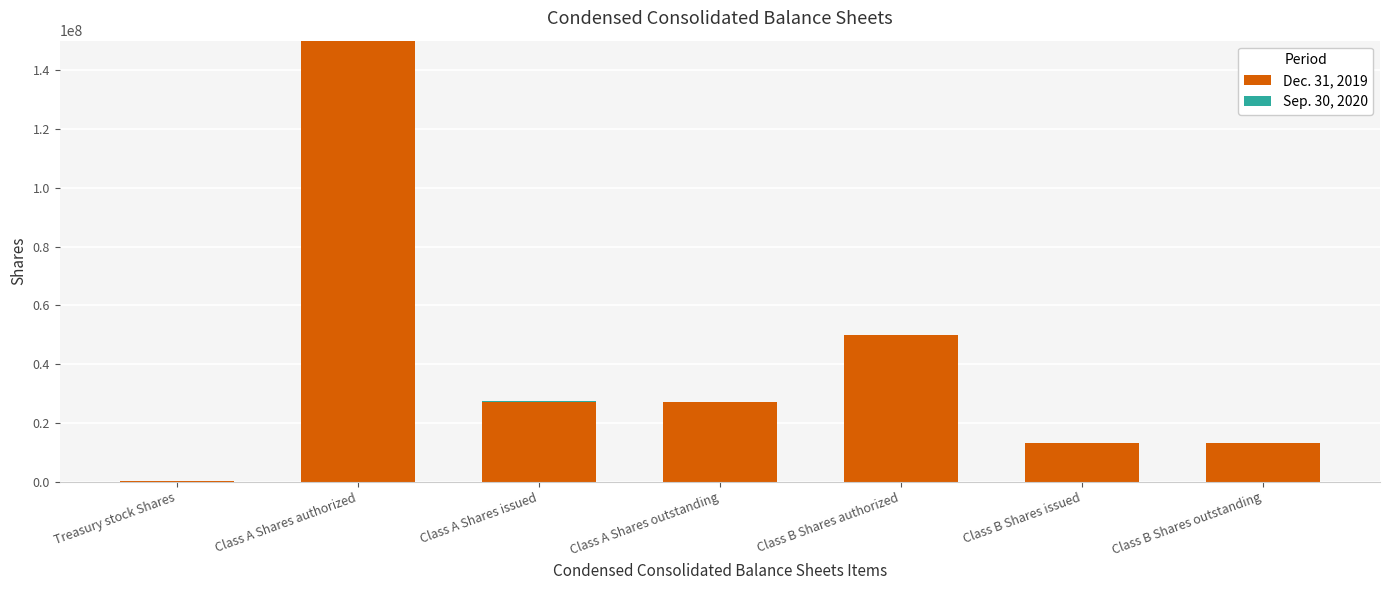

Does the chart contain stacked bars?

Yes